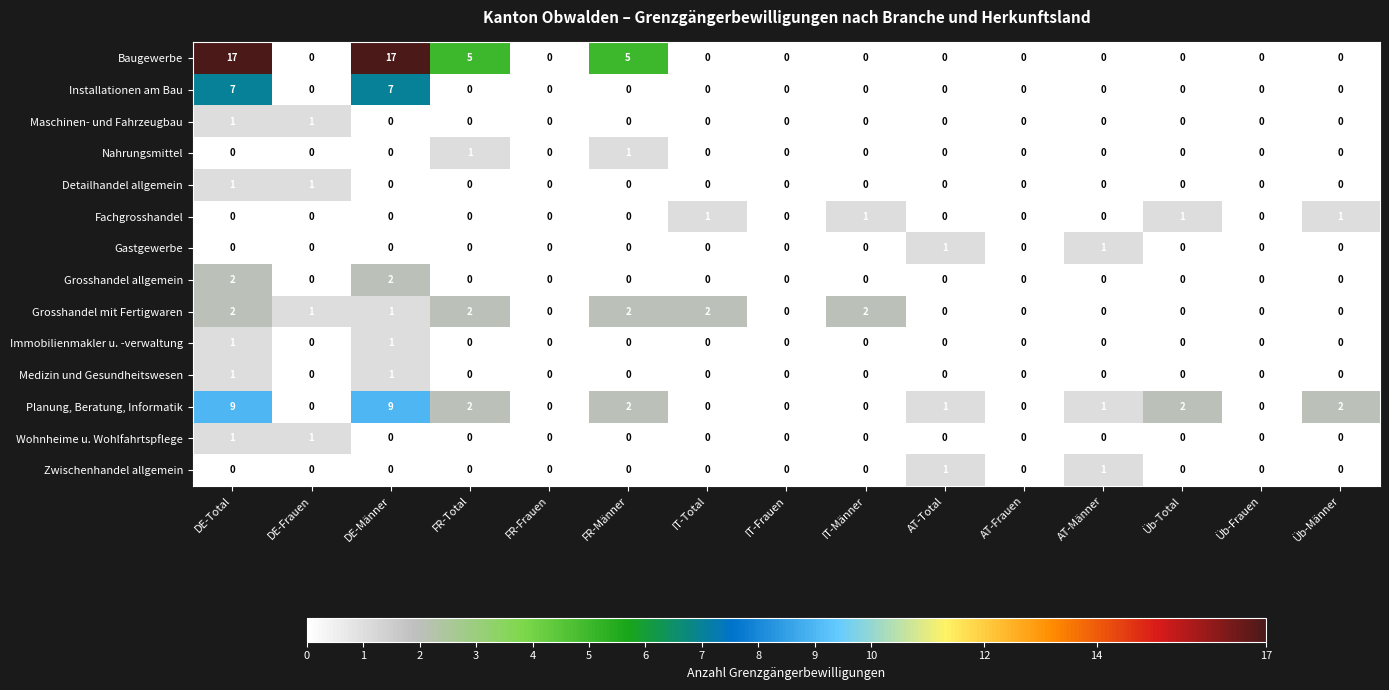

Where does the Planung, Beratung, Informatik series first go above 1?

DE-Total